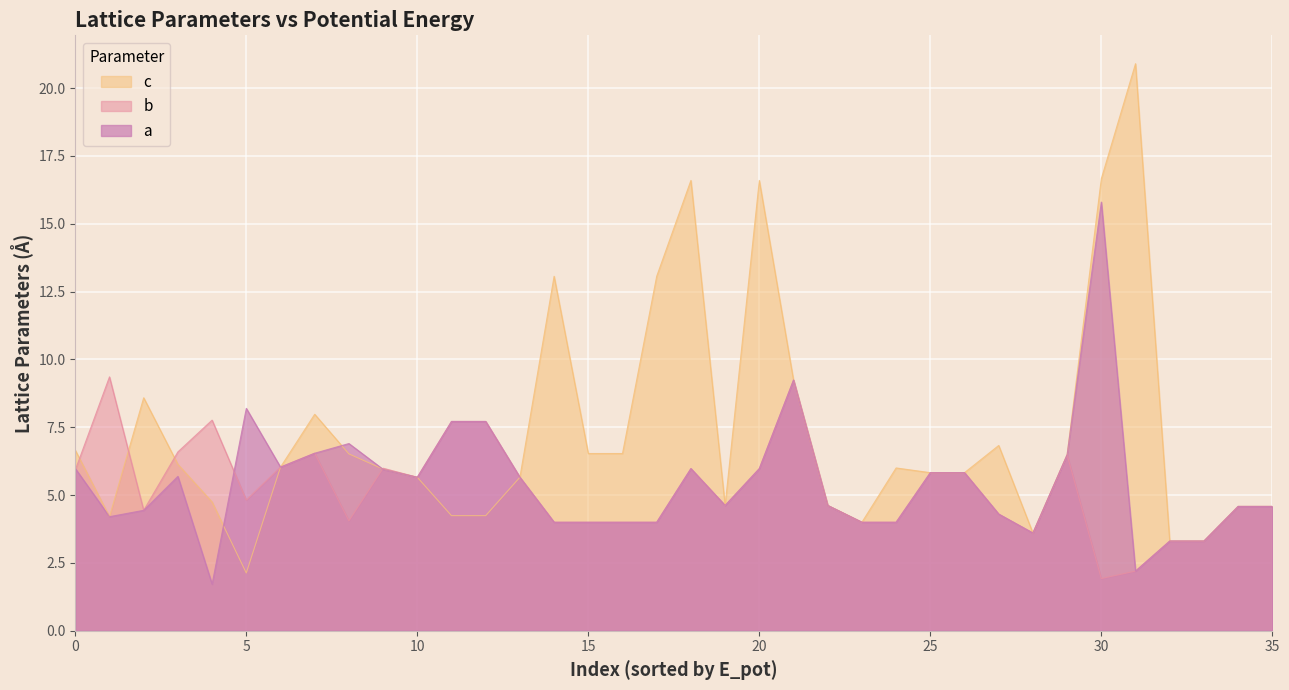

How many lines are shown in the chart?

3